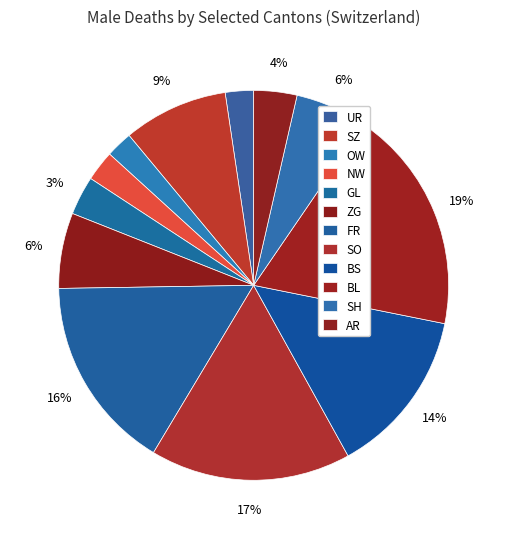

What portion of the pie excludes UR?

97.7%